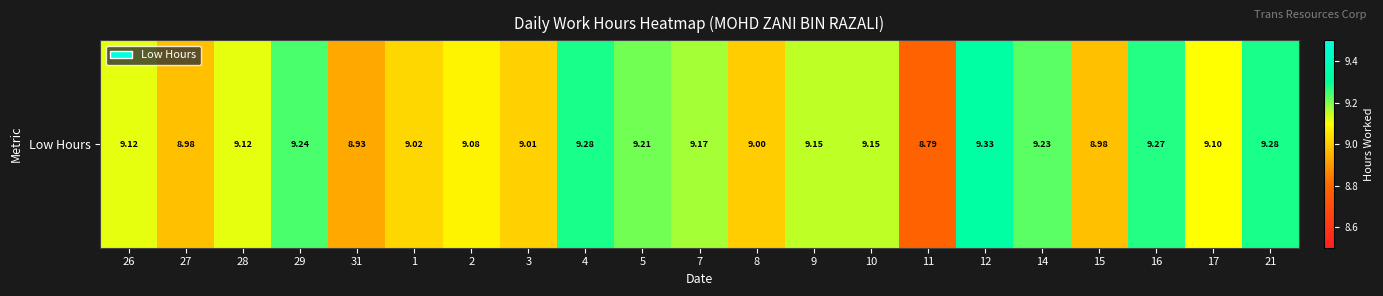

True or false: the data shows 9.2 at 14.

True